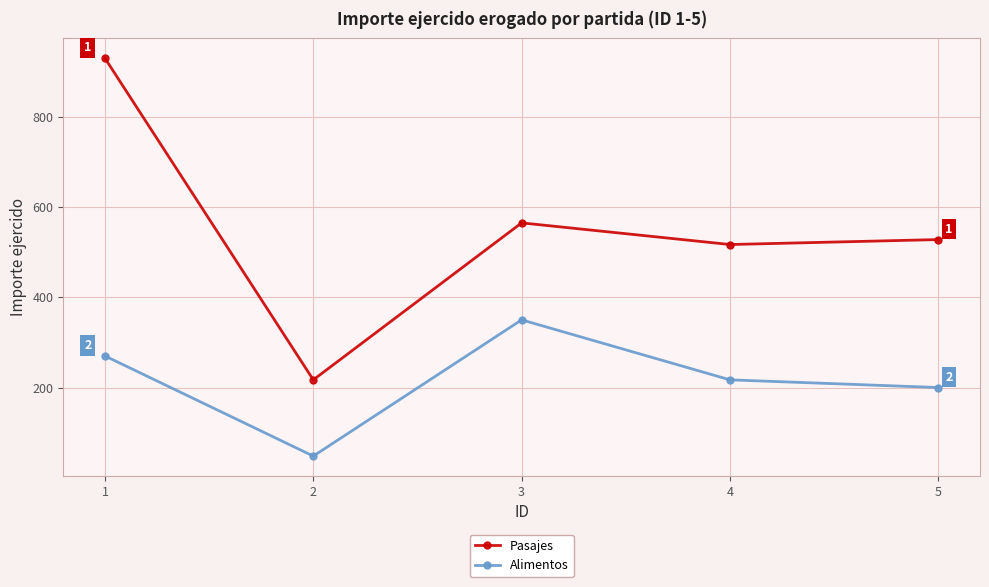

True or false: Alimentos and Pasajes cross at least once.

False